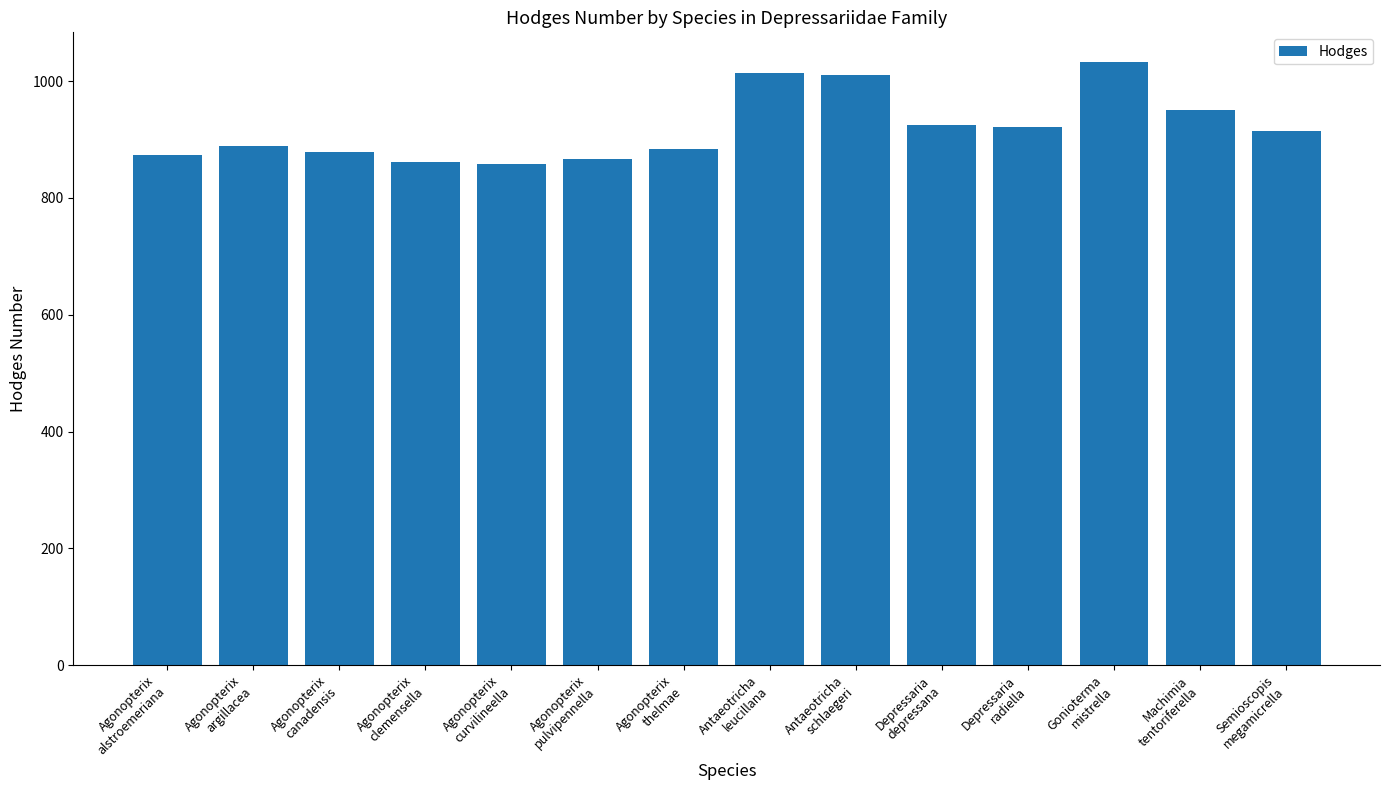

How many values are below 915?

7